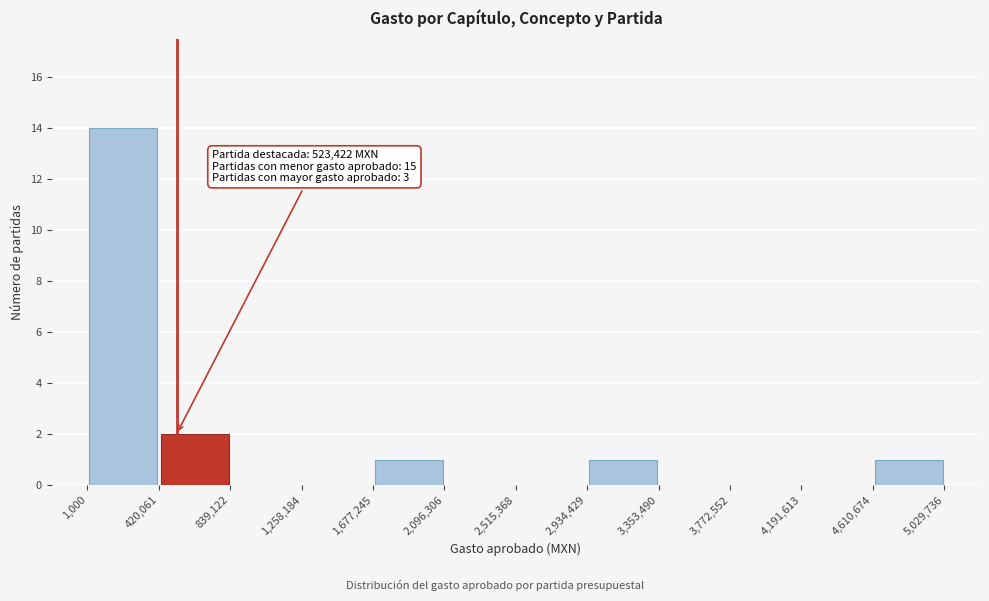

Over which range of the x-axis is the bar tallest?

1,000 to 420,061